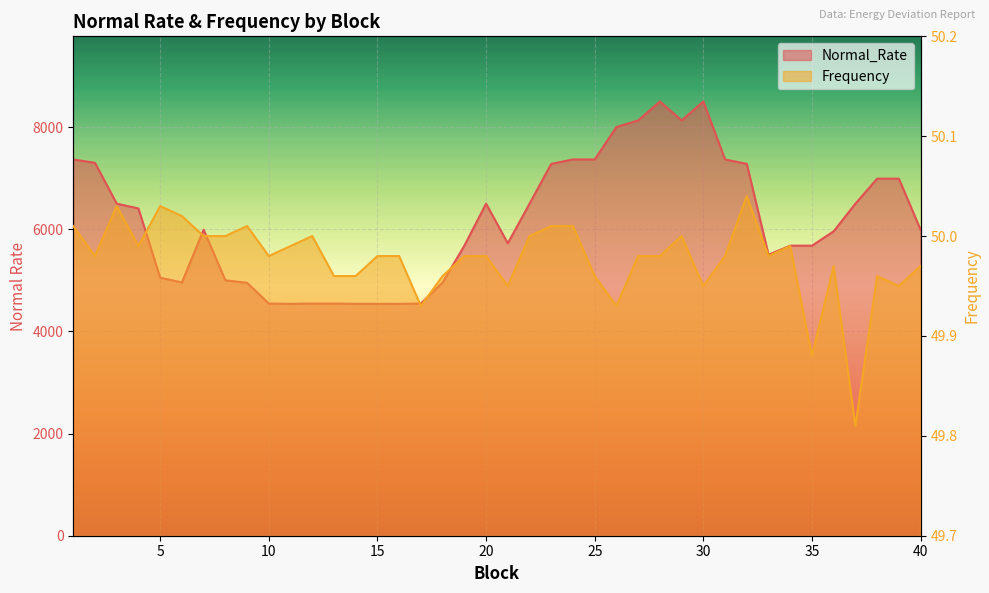

At how many categories does at least one series exceed 6493?

18